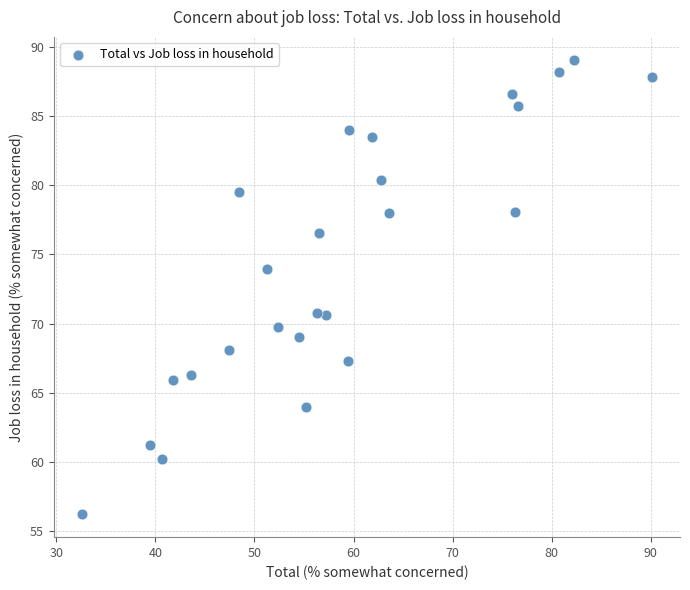

What is the range of Y values (max minus min)?

32.8